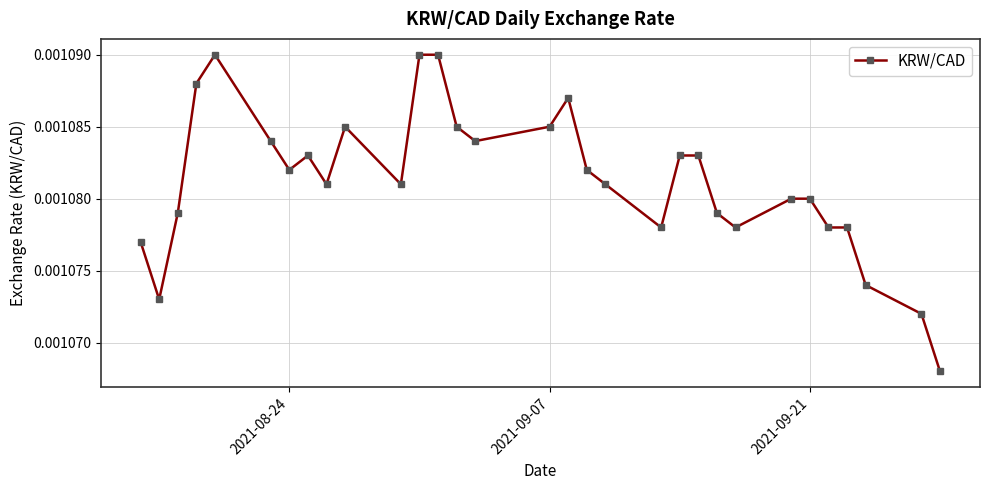

Count the values in the range 0 to 1.

31